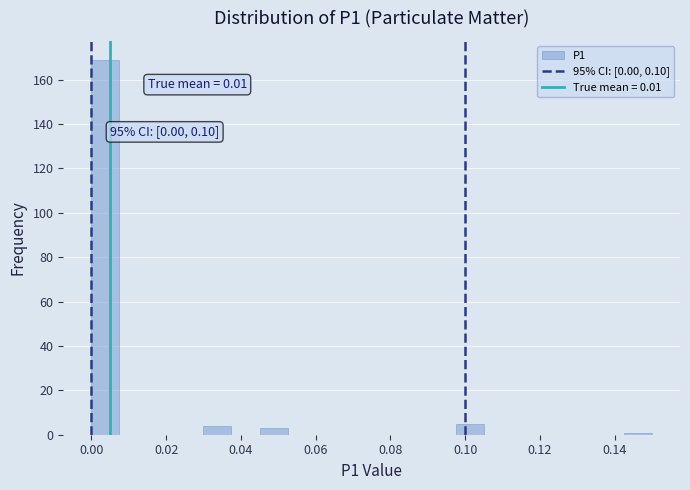

Around what value on the x-axis is the tallest bar? Give the approximate position of its centre, as read against the axis.

0.004